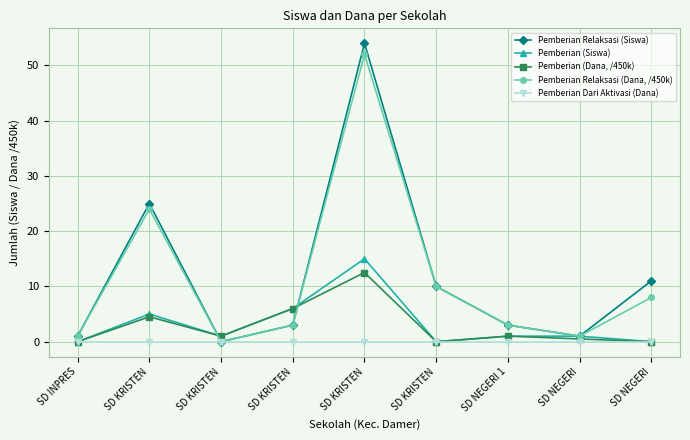

Reading left to right, list all the values displayed in this chart.

Pemberian Relaksasi (Siswa): SD INPRES=1.0	SD KRISTEN=25.0	SD KRISTEN=0.0	SD KRISTEN=3.0	SD KRISTEN=54.0	SD KRISTEN=10.0	SD NEGERI 1=3.0	SD NEGERI=1.0	SD NEGERI=11.0
Pemberian (Siswa): SD INPRES=0.0	SD KRISTEN=5.0	SD KRISTEN=1.0	SD KRISTEN=6.0	SD KRISTEN=15.0	SD KRISTEN=0.0	SD NEGERI 1=1.0	SD NEGERI=1.0	SD NEGERI=0.0
Pemberian (Dana, /450k): SD INPRES=0.0	SD KRISTEN=4.5	SD KRISTEN=1.0	SD KRISTEN=6.0	SD KRISTEN=12.5	SD KRISTEN=0.0	SD NEGERI 1=1.0	SD NEGERI=0.5	SD NEGERI=0.0
Pemberian Relaksasi (Dana, /450k): SD INPRES=1.0	SD KRISTEN=24.0	SD KRISTEN=0.0	SD KRISTEN=3.0	SD KRISTEN=52.0	SD KRISTEN=10.0	SD NEGERI 1=3.0	SD NEGERI=1.0	SD NEGERI=8.0
Pemberian Dari Aktivasi (Dana): SD INPRES=0.0	SD KRISTEN=0.0	SD KRISTEN=0.0	SD KRISTEN=0.0	SD KRISTEN=0.0	SD KRISTEN=0.0	SD NEGERI 1=0.0	SD NEGERI=0.0	SD NEGERI=0.0